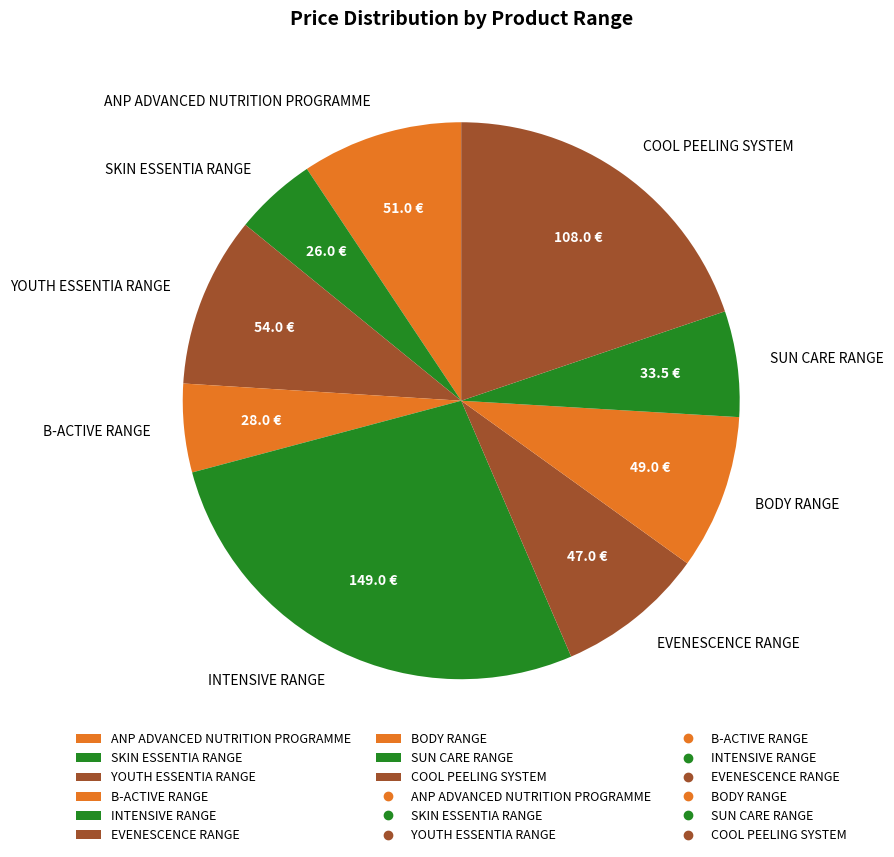

Approximately how many times larger is the value at SUN CARE RANGE compared to B-ACTIVE RANGE?

1.2